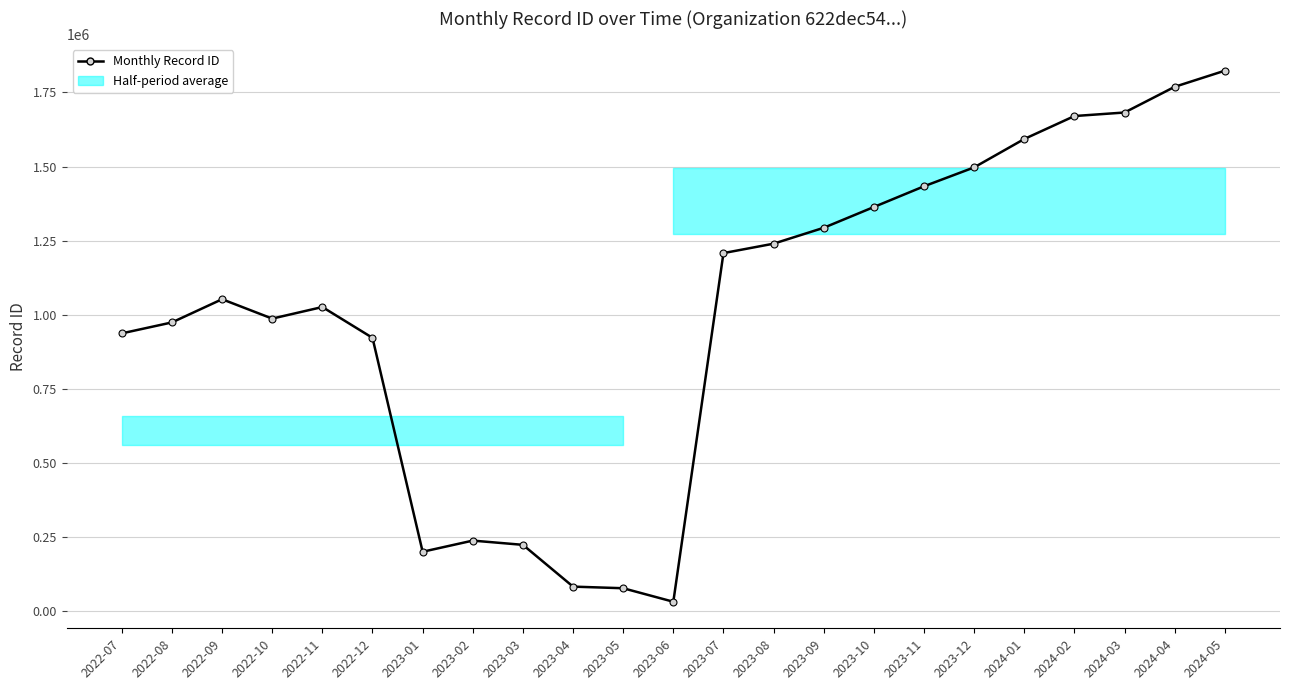

What position from the left is 2023-06?

12